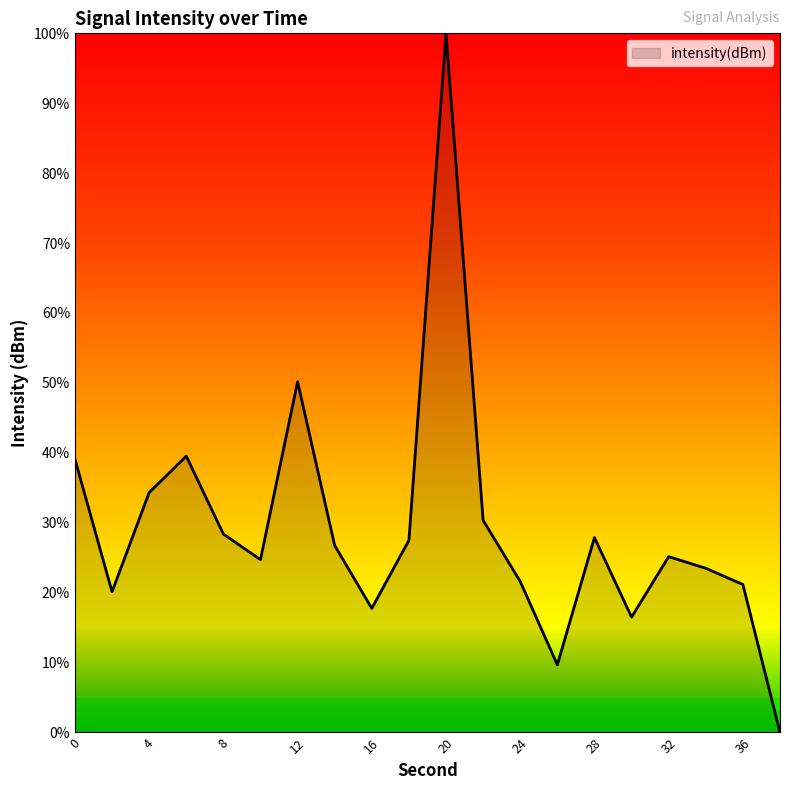

What is the greatest value displayed?

100.0